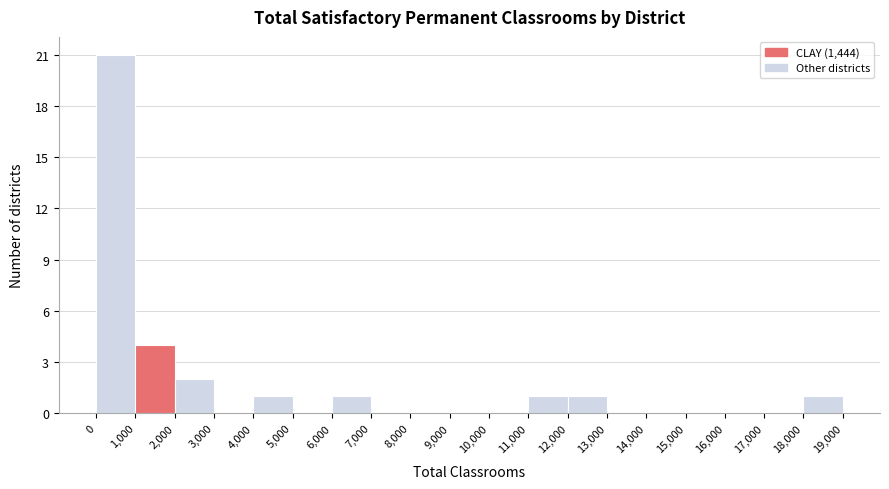

Reading left to right, transcribe this chart: for each bar, give the range it covers on the x-axis and its height. The values are not printed on the chart, so give them approximately, as read against the axis.

0 to 1,000: 21
1,000 to 2,000: 4
2,000 to 3,000: 2
3,000 to 4,000: 0
4,000 to 5,000: 1
5,000 to 6,000: 0
6,000 to 7,000: 1
7,000 to 8,000: 0
8,000 to 9,000: 0
9,000 to 10,000: 0
10,000 to 11,000: 0
11,000 to 12,000: 1
12,000 to 13,000: 1
13,000 to 14,000: 0
14,000 to 15,000: 0
15,000 to 16,000: 0
16,000 to 17,000: 0
17,000 to 18,000: 0
18,000 to 19,000: 1